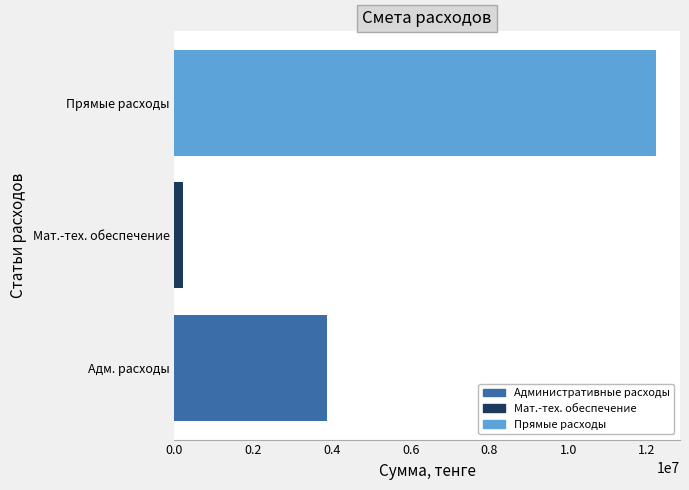

How many series are shown in this chart?

1